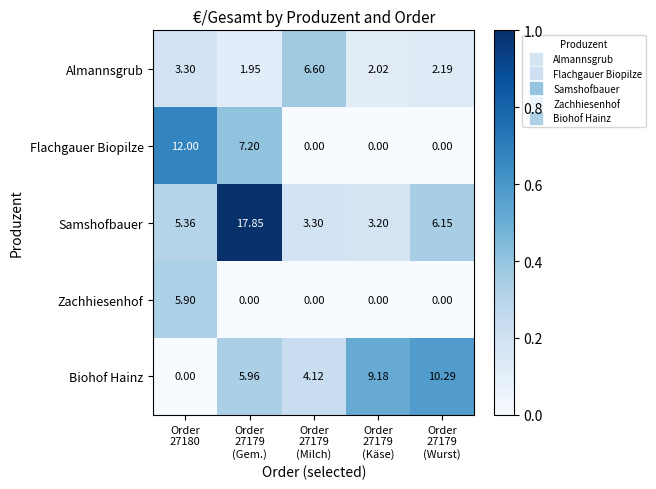

List the series in order of their peak value, lowest first.

Zachhiesenhof, Almannsgrub, Biohof Hainz, Flachgauer Biopilze, Samshofbauer